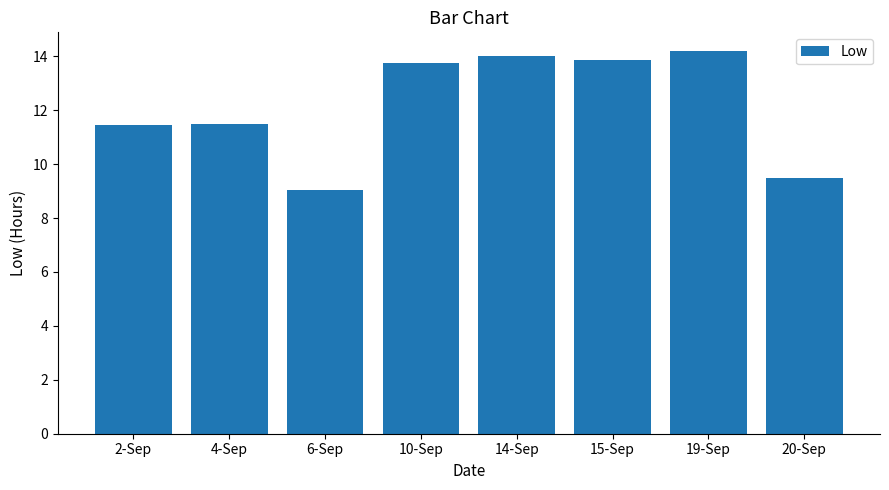

What is the value of the 6th bar from the left?

13.9